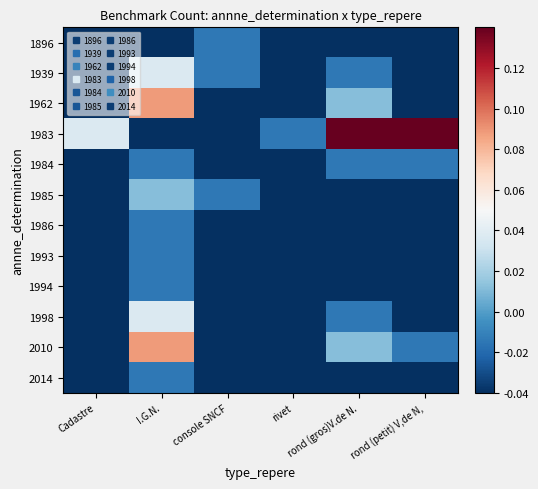

Between console SNCF and rond (gros)V.de N., which series saw the biggest shift?

1983